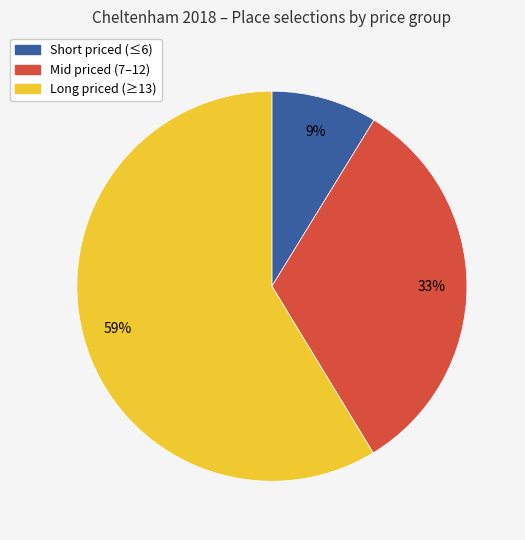

Is there any slice that represents more than half of the pie?

Yes